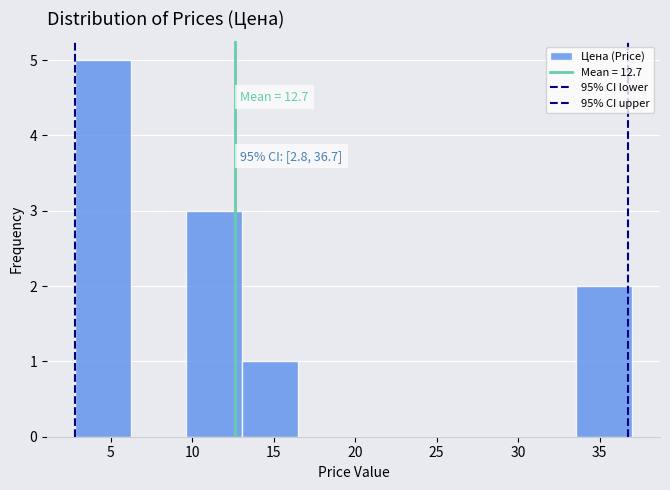

Which range on the x-axis has the tallest bar?

3.0 to 6.0